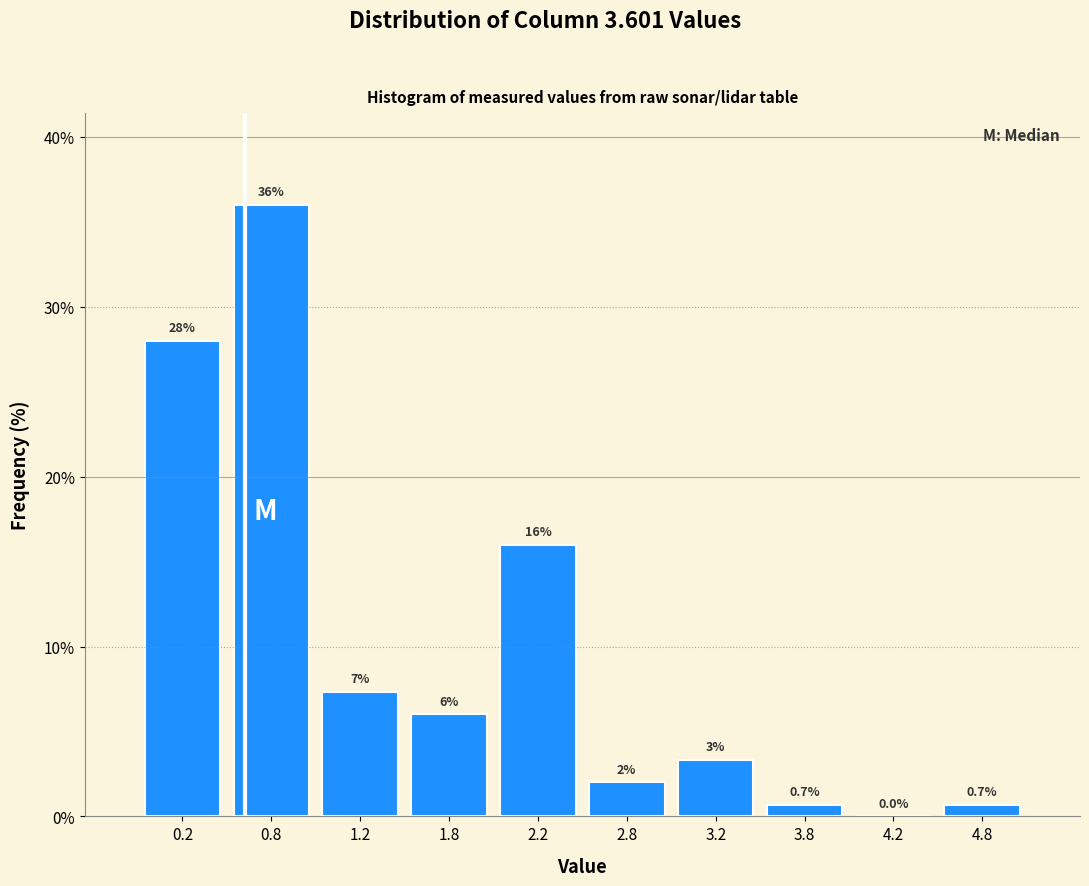

Over which range of the x-axis is the bar tallest?

0.5 to 1.0